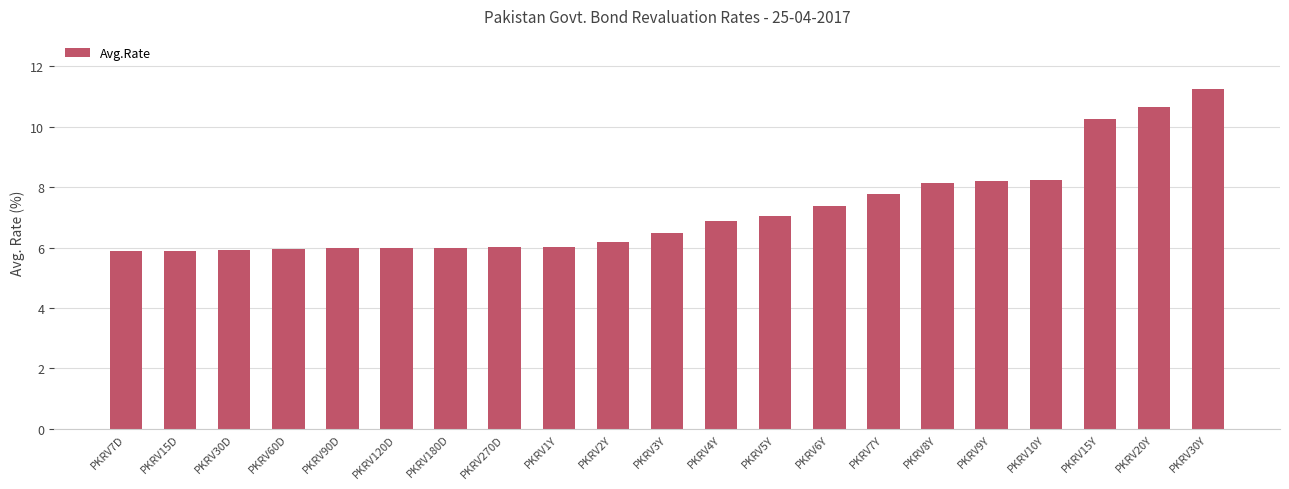

Which label corresponds to the largest value in the chart?

PKRV30Y